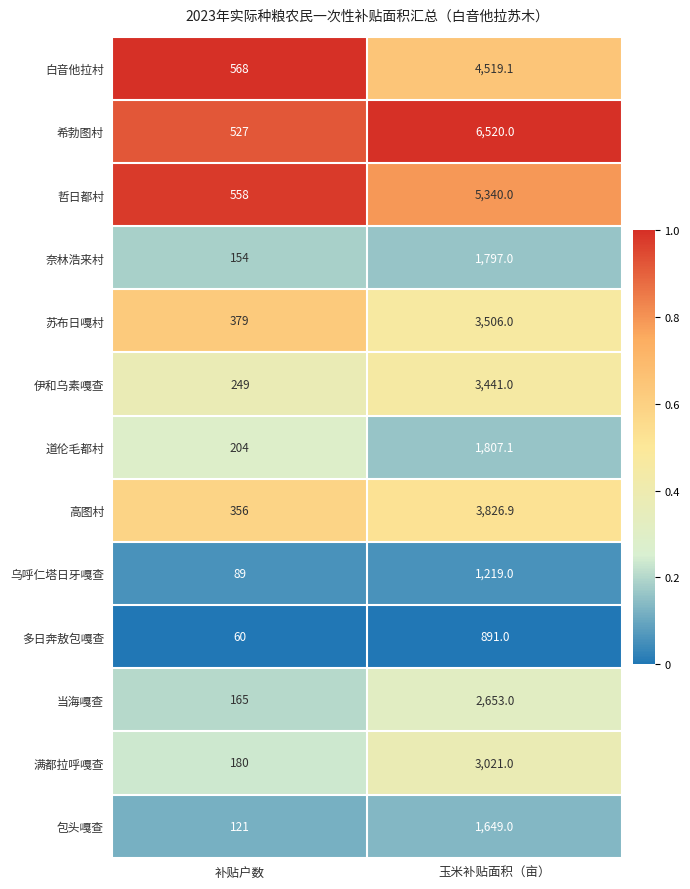

What is the total value across all series at 玉米补贴面积（亩）?

40190.1